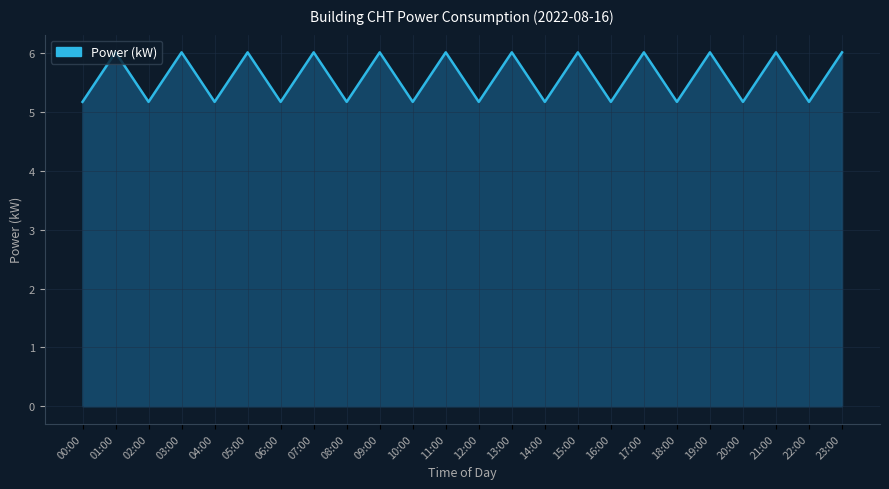

What is the difference between the values at 08:00 and 09:00?

0.8